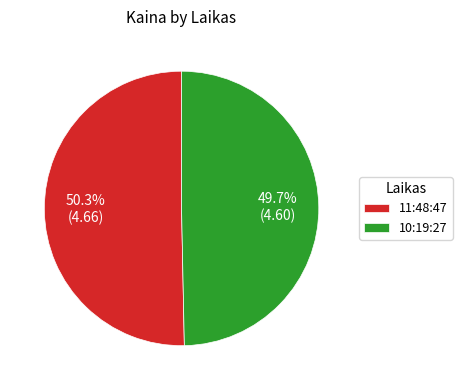

Combined, do 10:19:27 and 11:48:47 account for over 50%?

Yes